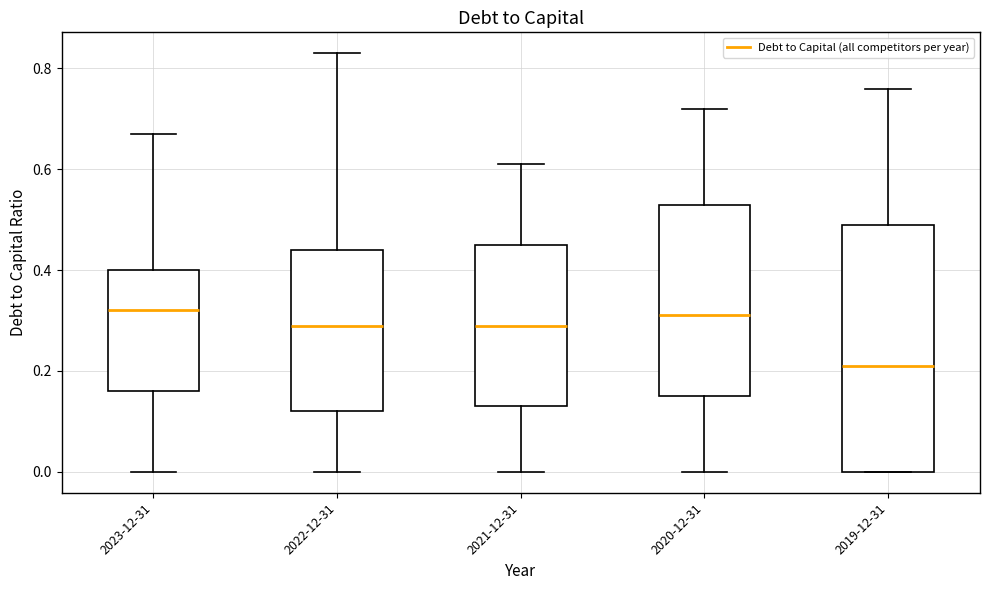

Where does the upper whisker of the box for 2019-12-31 end on the y-axis? The values are not printed on the chart, so give them approximately, as read against the axis.

0.76